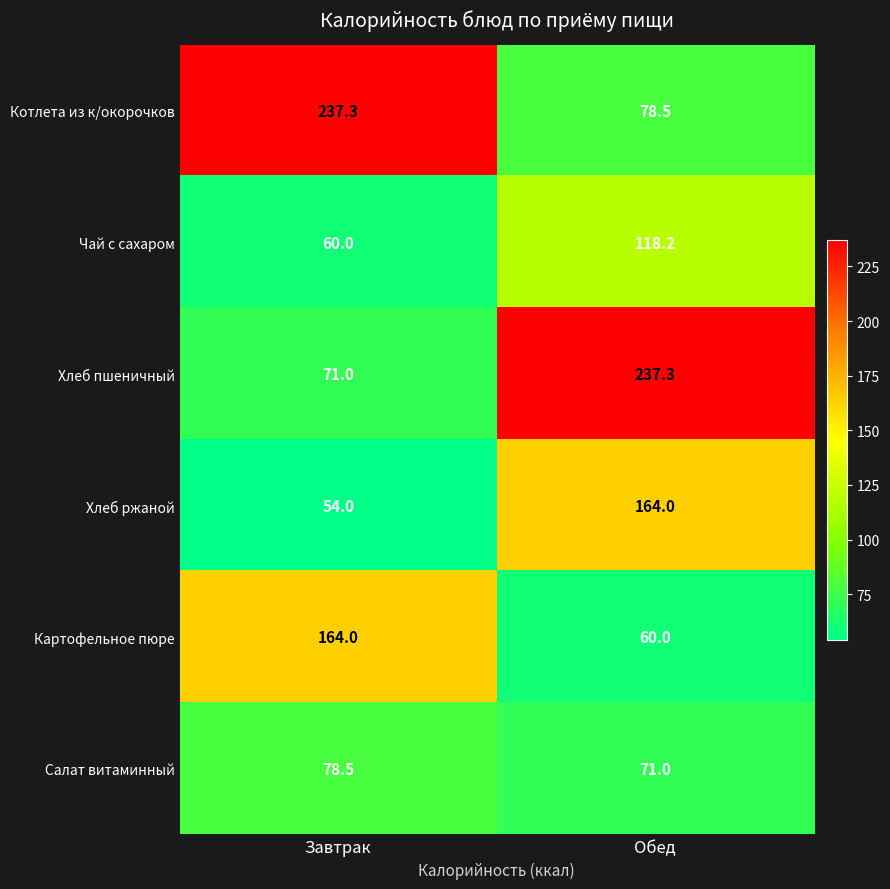

Count the number of data series in this chart.

6